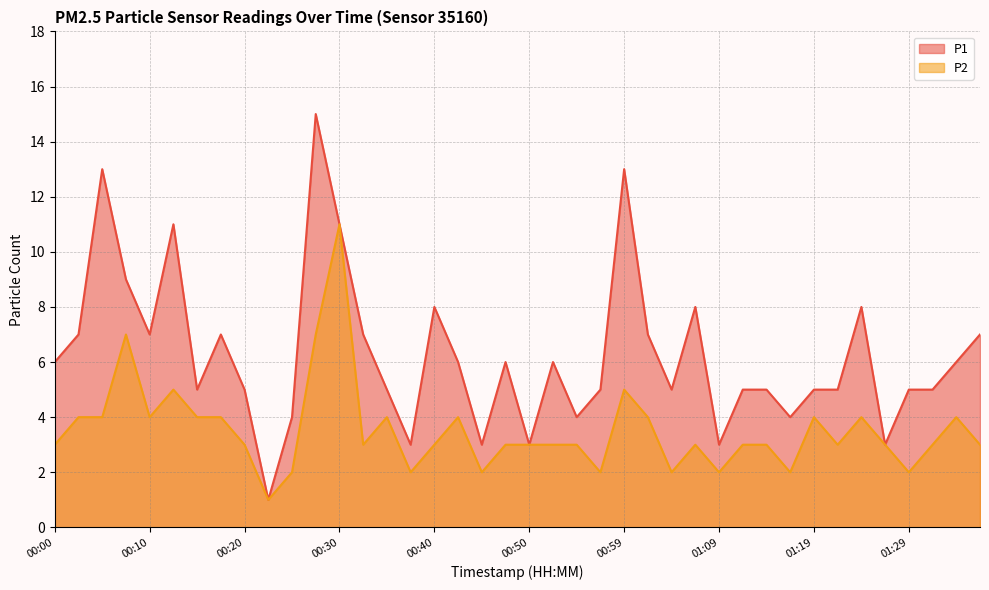

How many interior local valleys does the P1 series have?

11